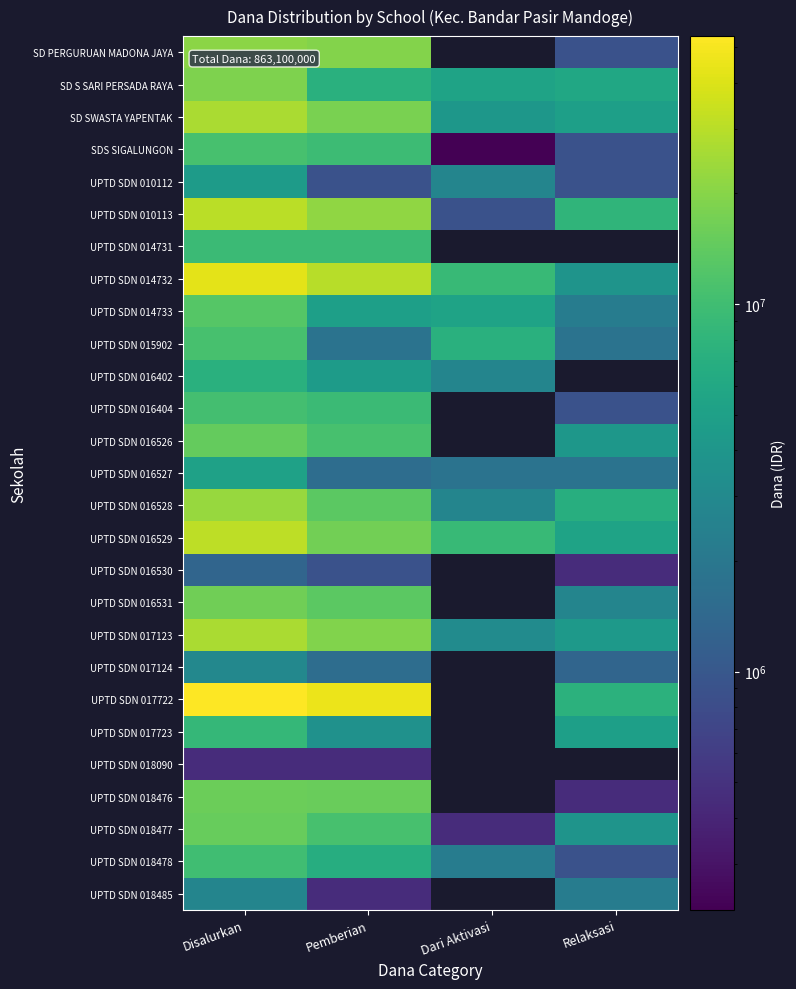

Rank the series by their maximum value, from highest to lowest.

UPTD SDN 017722, UPTD SDN 014732, UPTD SDN 016529, UPTD SDN 010113, SD SWASTA YAPENTAK, UPTD SDN 017123, UPTD SDN 016528, SD PERGURUAN MADONA JAYA, SD S SARI PERSADA RAYA, UPTD SDN 016531, UPTD SDN 018476, UPTD SDN 018477, UPTD SDN 016526, UPTD SDN 014733, SDS SIGALUNGON, UPTD SDN 015902, UPTD SDN 016404, UPTD SDN 018478, UPTD SDN 014731, UPTD SDN 017723, UPTD SDN 016402, UPTD SDN 016527, UPTD SDN 010112, UPTD SDN 017124, UPTD SDN 018485, UPTD SDN 016530, UPTD SDN 018090